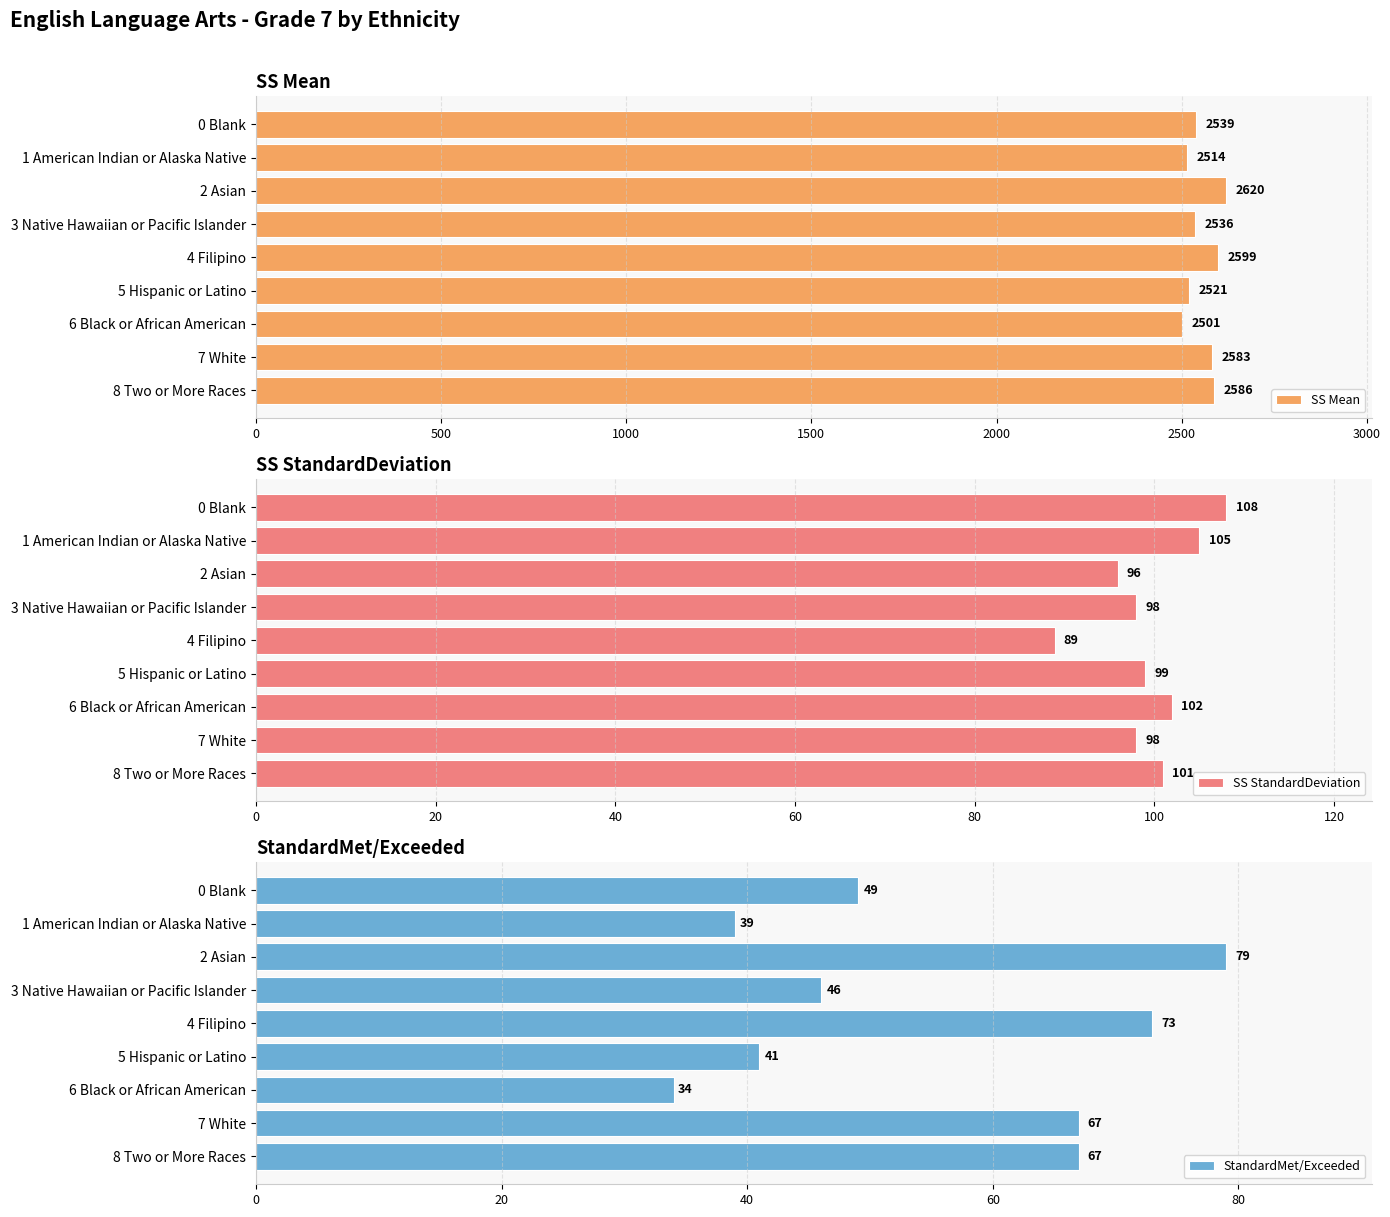

Rank the series by their maximum value, from highest to lowest.

SS Mean, SS StandardDeviation, StandardMet/Exceeded